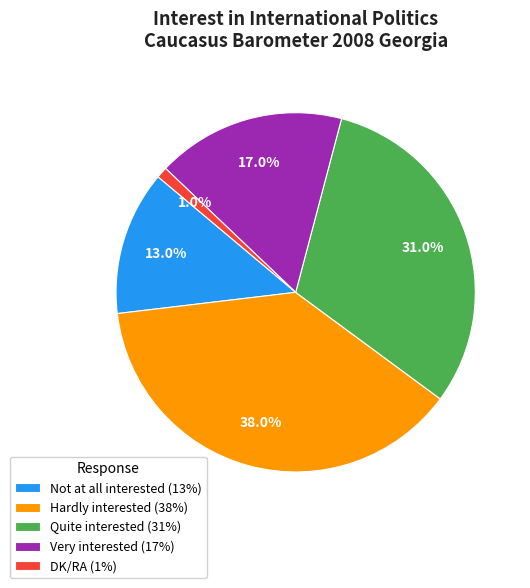

Count the number of slices in the pie.

5